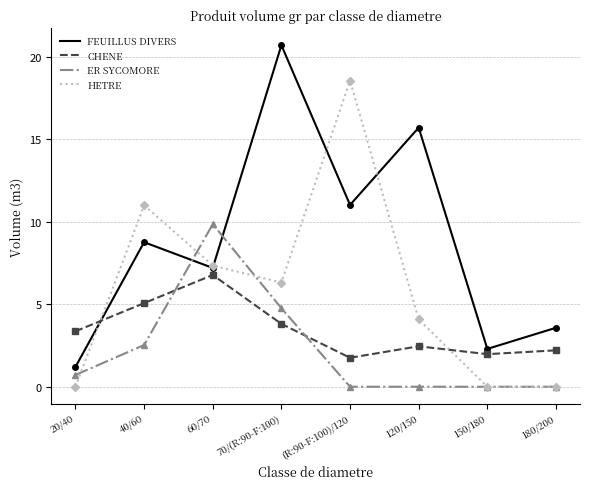

Is it true that ER SYCOMORE equals -4.1 at 180/200?

False